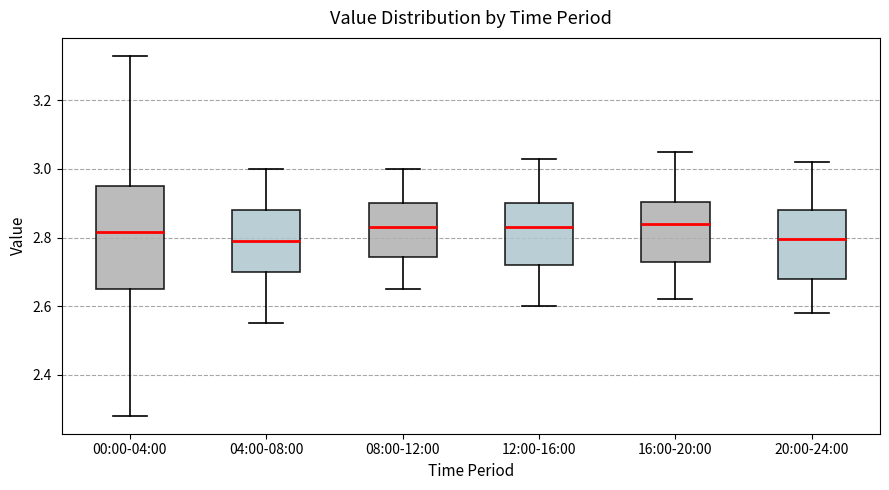

Reading left to right, read every box against the y-axis: the position of its median line, the range the box covers, and the ends of its whiskers. The values are not printed on the chart, so give them approximately, as read against the axis.

00:00-04:00: median 2.82, box 2.66 to 2.96, whiskers 2.28 to 3.34
04:00-08:00: median 2.80, box 2.70 to 2.88, whiskers 2.56 to 3.00
08:00-12:00: median 2.84, box 2.74 to 2.90, whiskers 2.66 to 3.00
12:00-16:00: median 2.84, box 2.72 to 2.90, whiskers 2.60 to 3.04
16:00-20:00: median 2.84, box 2.74 to 2.90, whiskers 2.62 to 3.06
20:00-24:00: median 2.80, box 2.68 to 2.88, whiskers 2.58 to 3.02